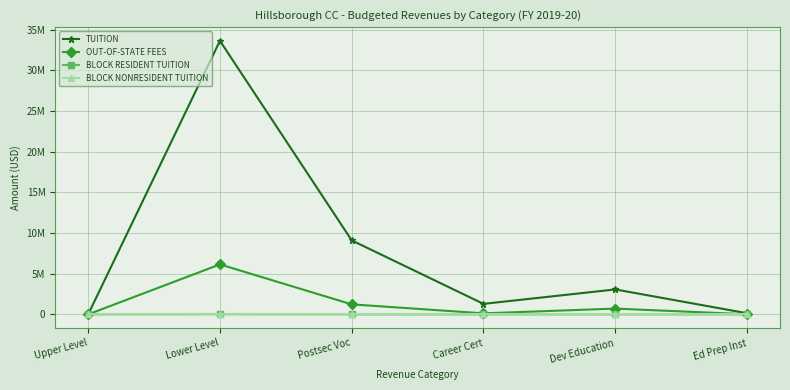

Rank the series at Ed Prep Inst from lowest to highest value.

BLOCK RESIDENT TUITION, BLOCK NONRESIDENT TUITION, OUT-OF-STATE FEES, TUITION